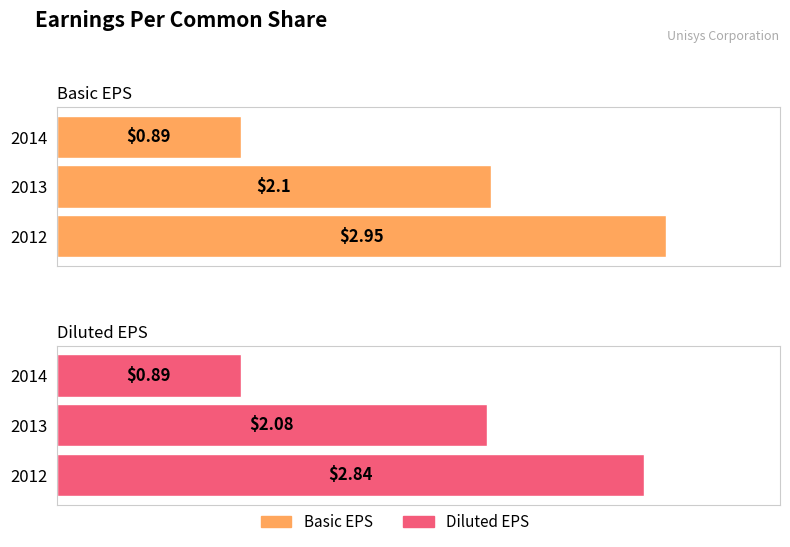

True or false: Diluted EPS has a value of 0.7 at 2012.

False